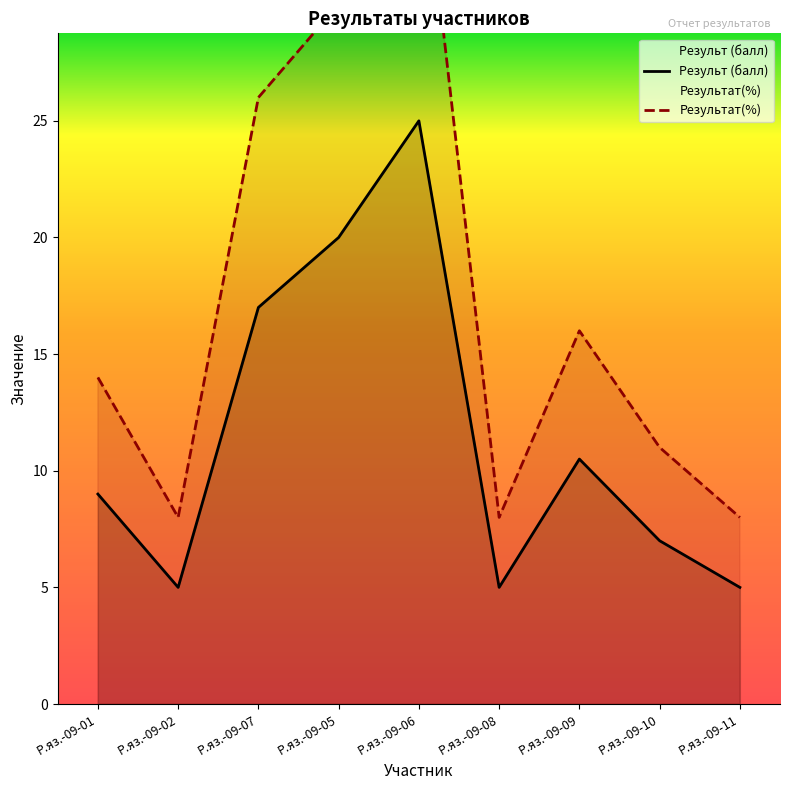

Is it true that Результ (балл) equals 38.8 at Р.яз.-09-06?

False